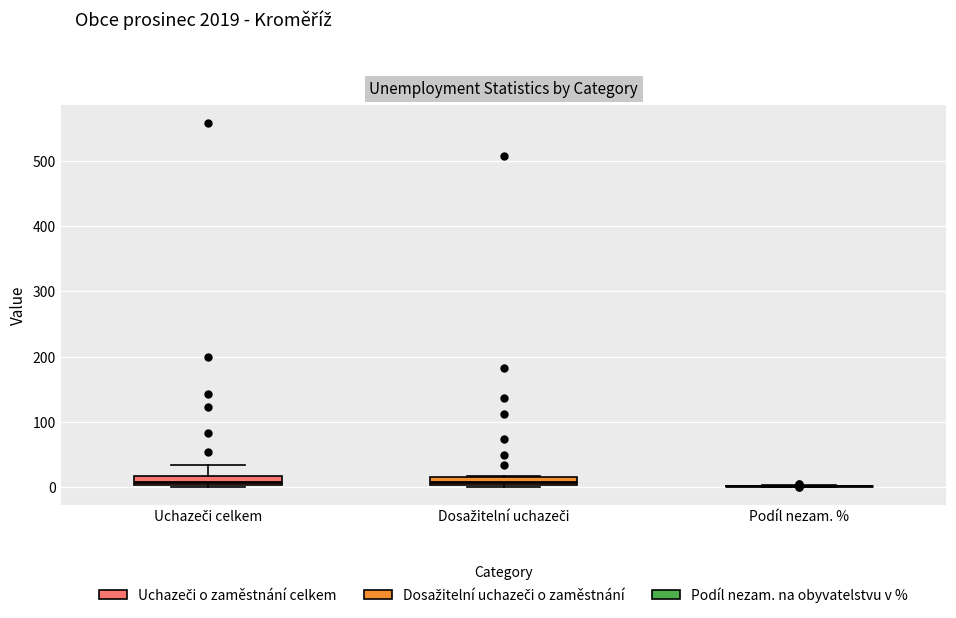

Where does the median line of the box for Dosažitelní uchazeči sit on the y-axis? The values are not printed on the chart, so give them approximately, as read against the axis.

10